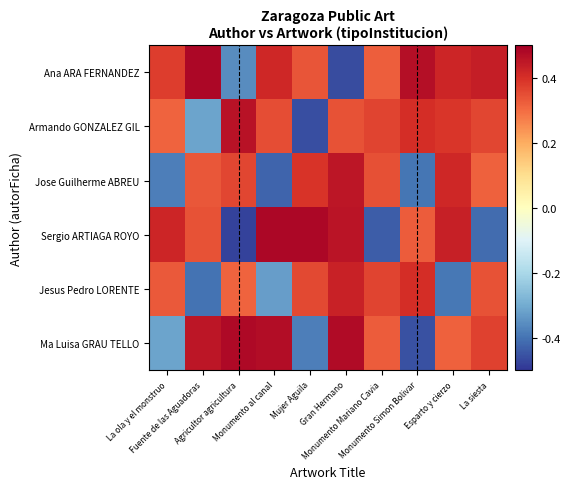

List the series in order of their peak value, highest first.

Sergio ARTIAGA ROYO, Ana ARA FERNANDEZ, Ma Luisa GRAU TELLO, Armando GONZALEZ GIL, Jose Guilherme ABREU, Jesus Pedro LORENTE